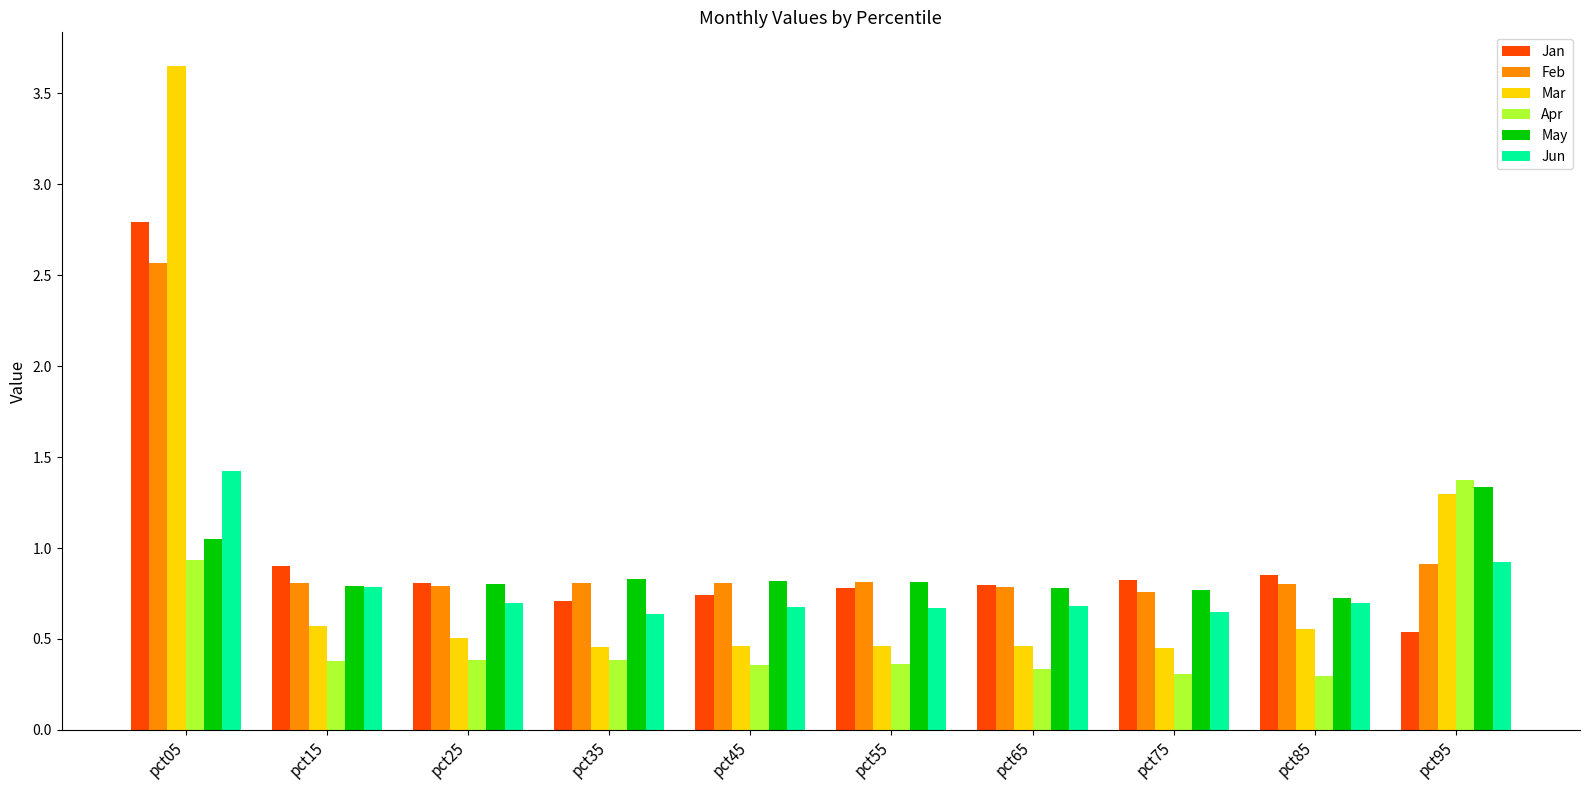

True or false: Jun has a value of 0.2 at pct55.

False